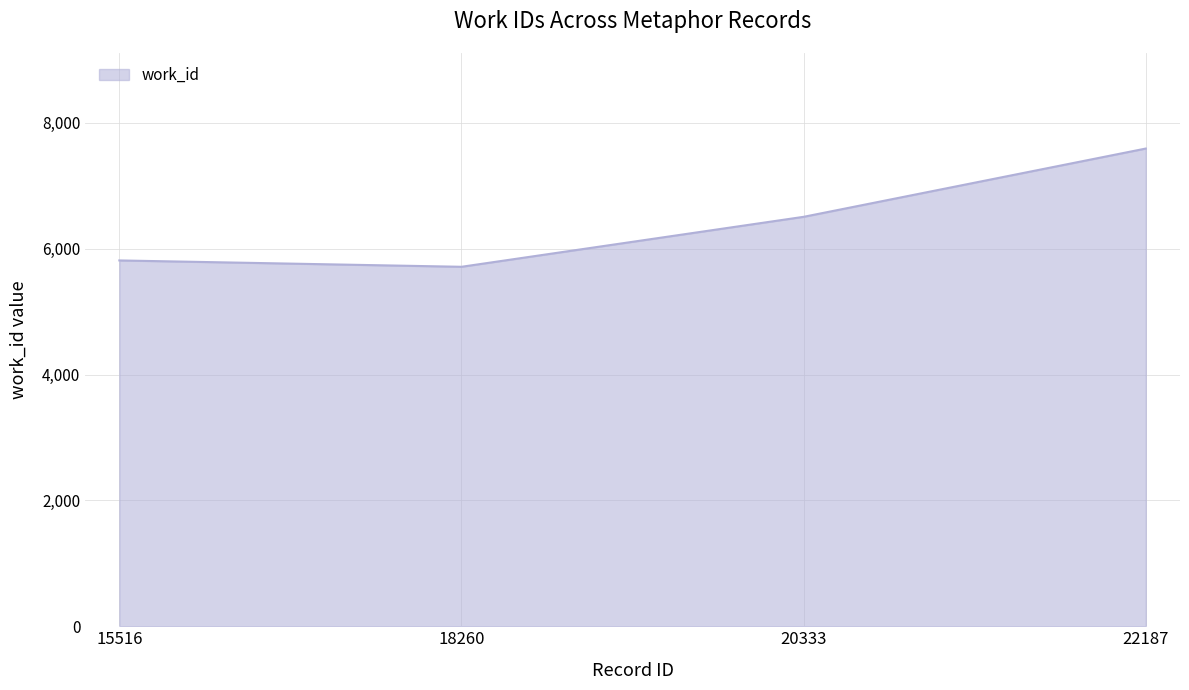

Does the chart display data point markers on the line(s)?

No